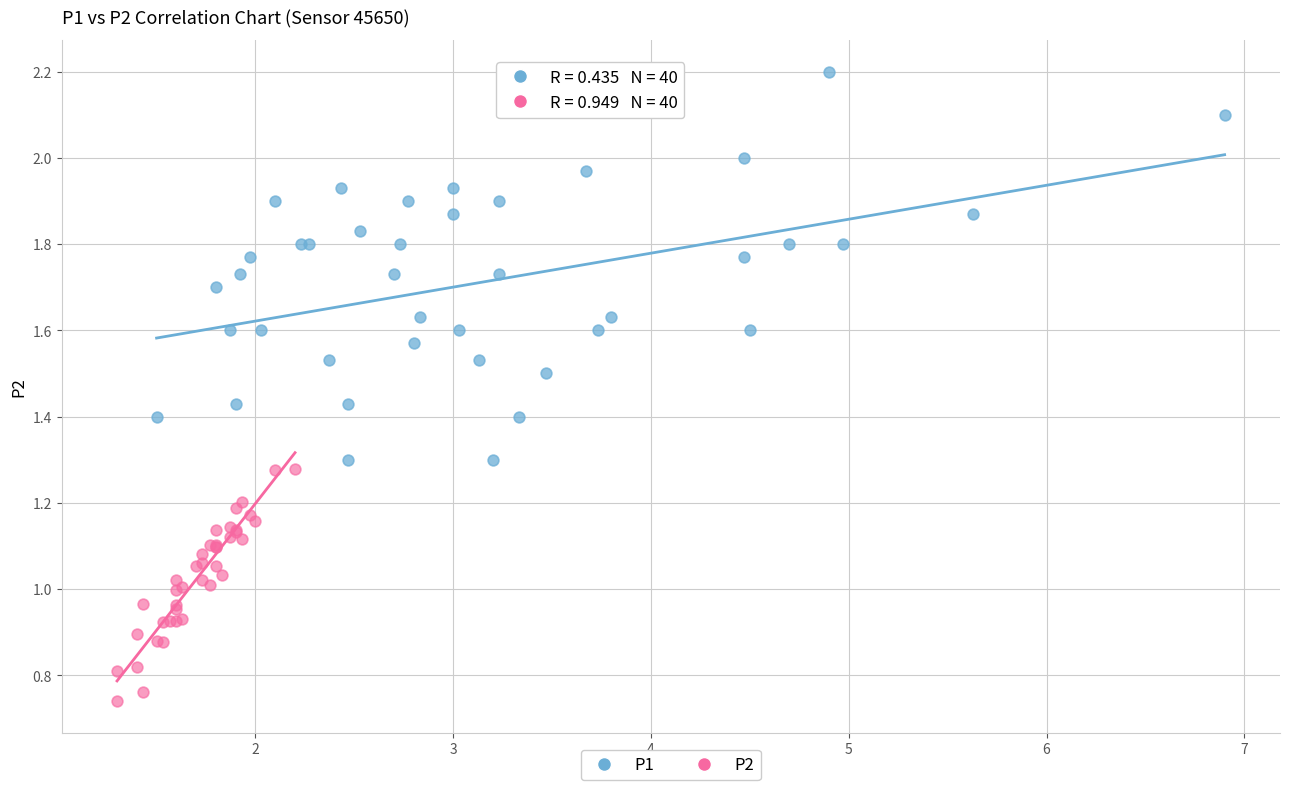

Which series has the widest spread of Y values?

P1